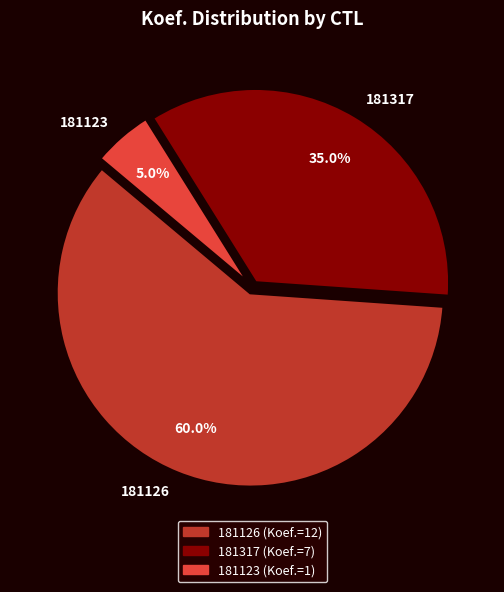

Is there any slice that represents more than half of the pie?

Yes